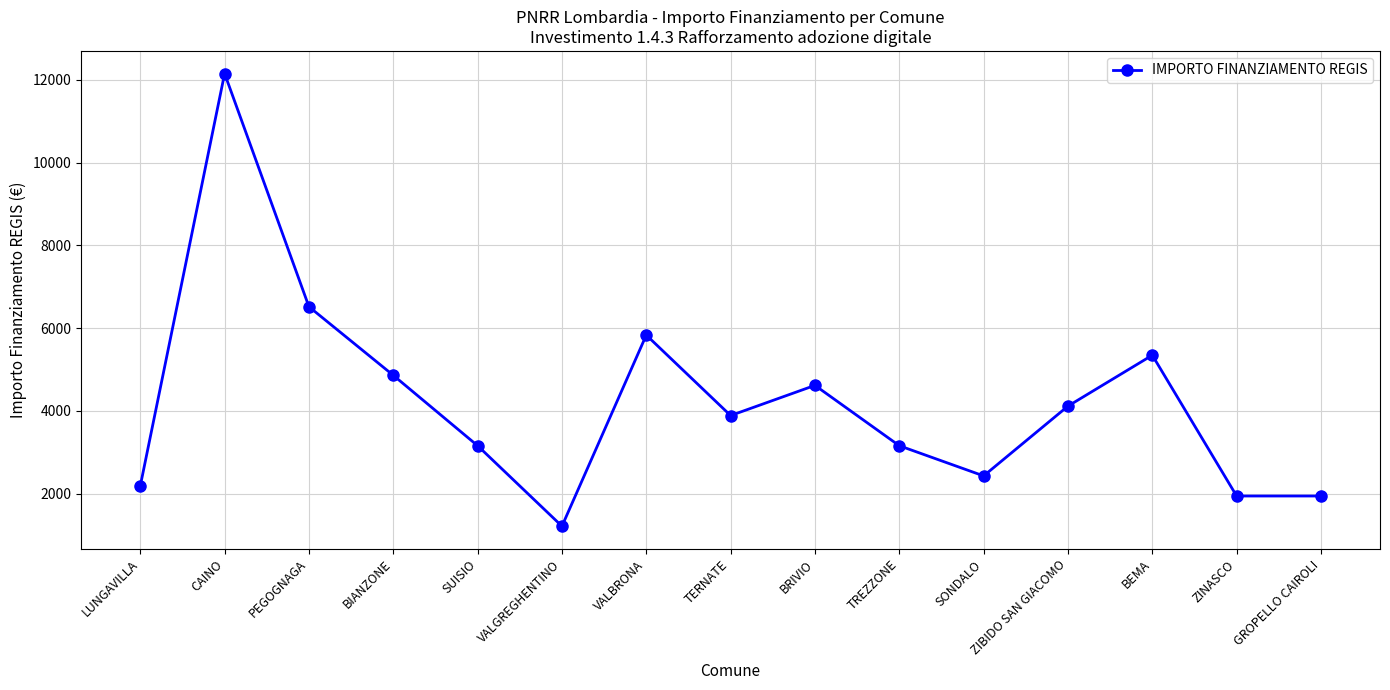

Where does the data first go above 3888?

CAINO